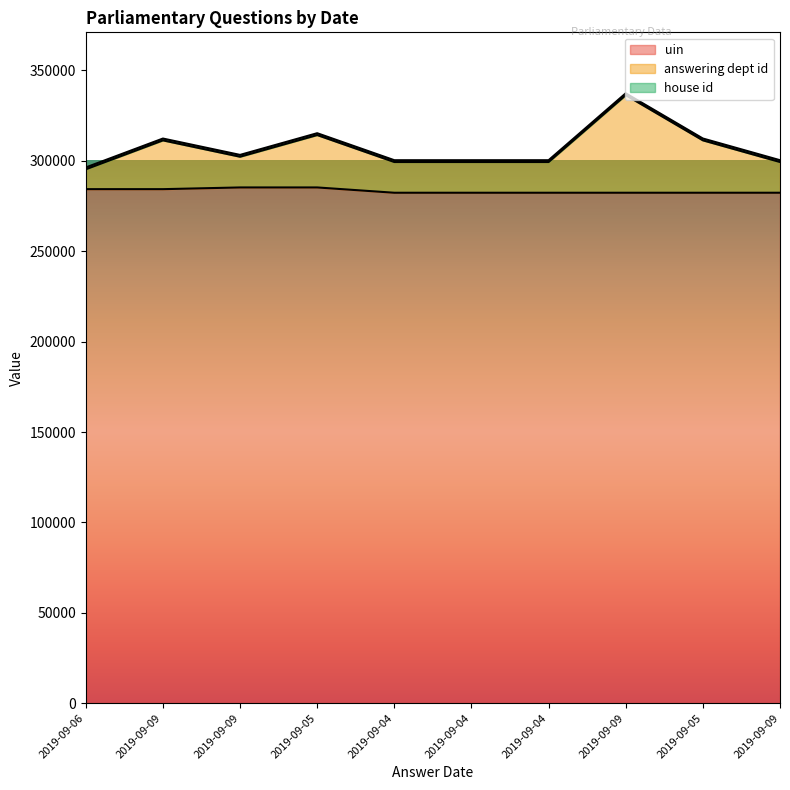

What is the total value across all series at 2019-09-04?

581698